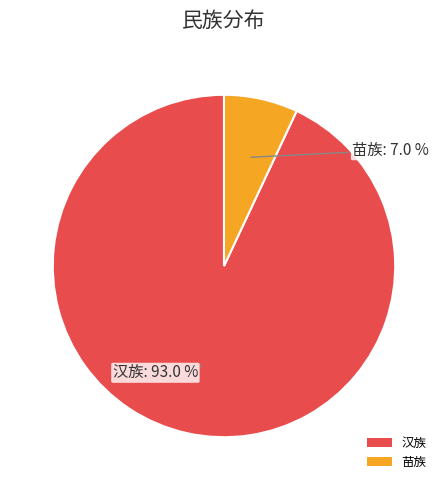

The 汉族 slice represents 93% of the pie. True or false?

True